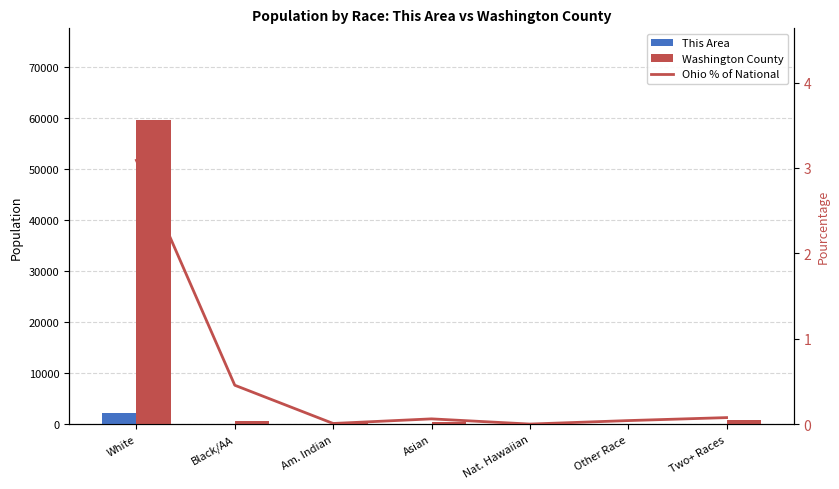

Reading left to right, extract all data points from this chart.

This Area: White=2243.0	Black/AA=68.0	Am. Indian=5.0	Asian=123.0	Nat. Hawaiian=0.0	Other Race=25.0	Two+ Races=30.0
Washington County: White=59599.0	Black/AA=664.0	Am. Indian=135.0	Asian=341.0	Nat. Hawaiian=14.0	Other Race=123.0	Two+ Races=902.0
Ohio % of National: White=3.1	Black/AA=0.5	Am. Indian=0.0	Asian=0.1	Nat. Hawaiian=0.0	Other Race=0.0	Two+ Races=0.1